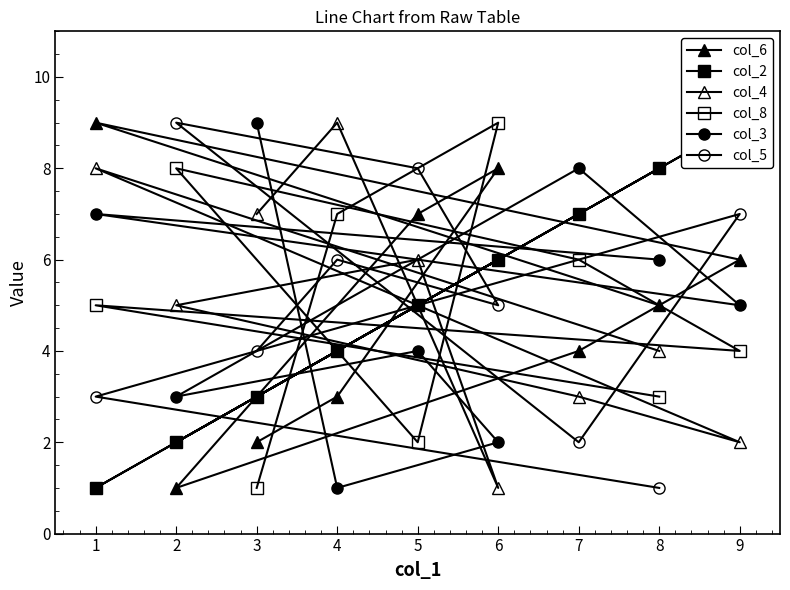

How many lines are shown in the chart?

6